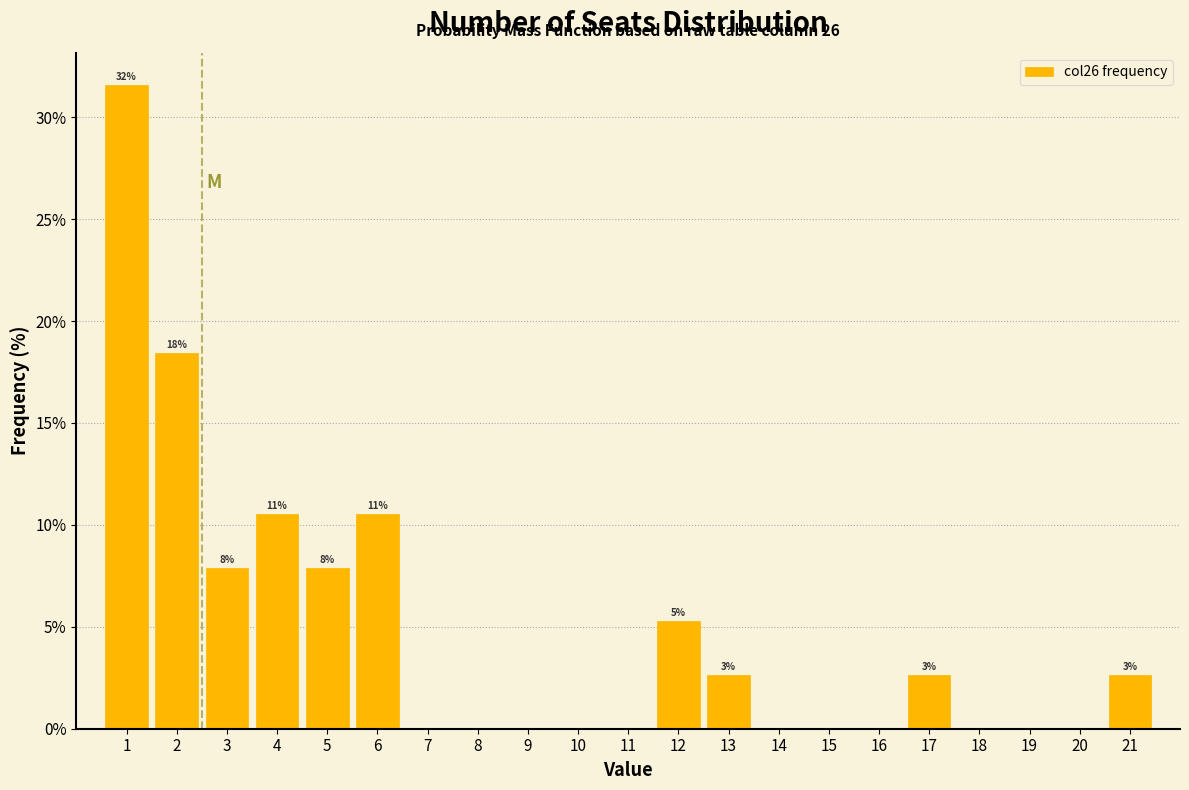

Which range on the x-axis has the tallest bar?

0.5 to 1.5